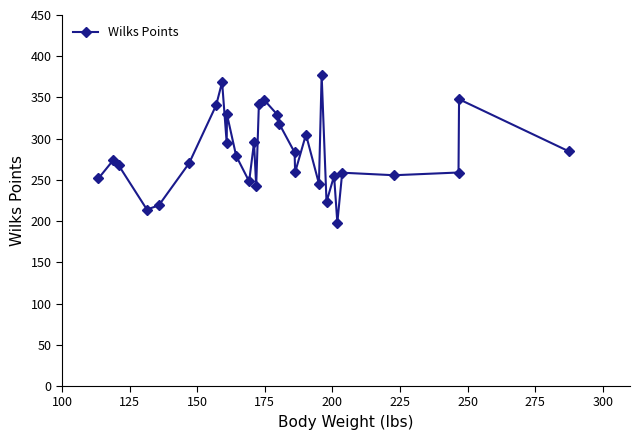

How many points are lower than both their immediate neighbors (excluding endpoints)?

9